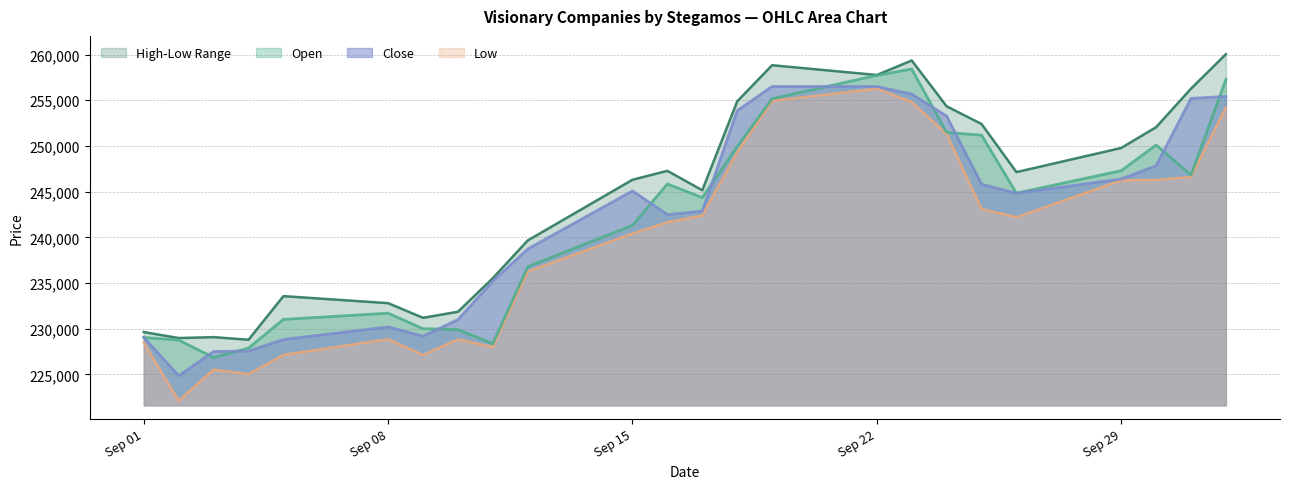

At which label does Close first exceed 244820?

Sep 15